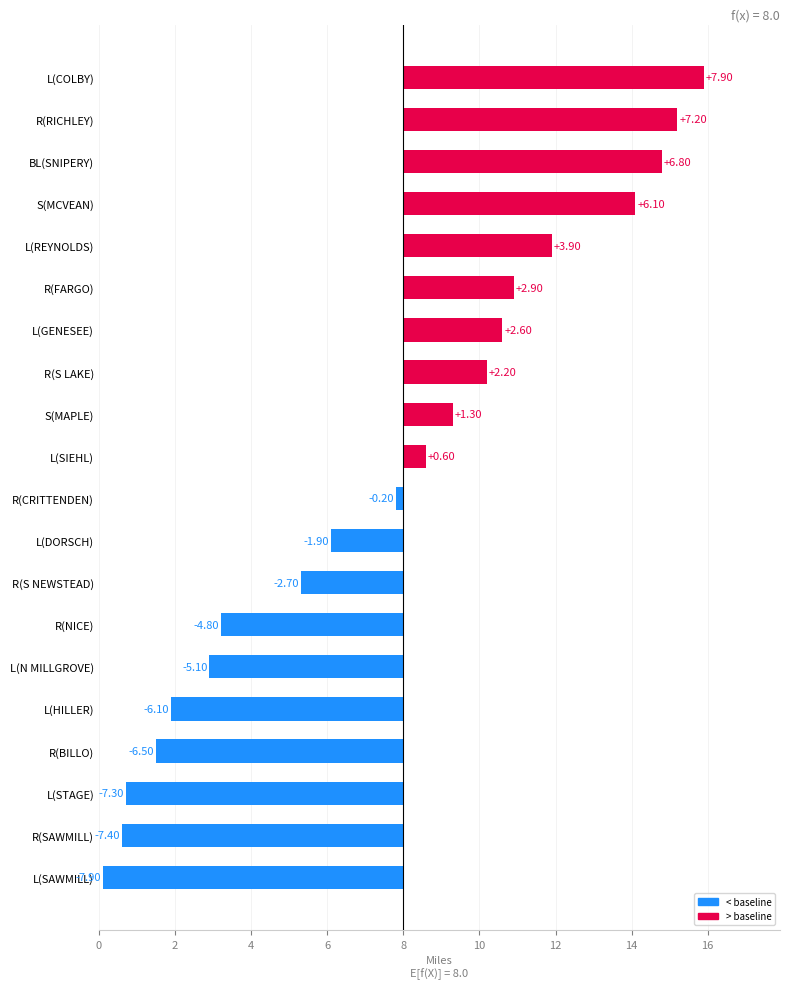

Where is the data nearest to the value 0?

R(CRITTENDEN)